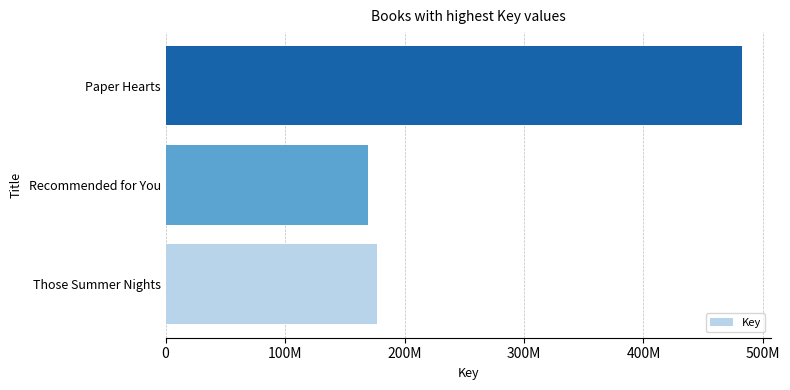

Are the bars horizontal?

Yes